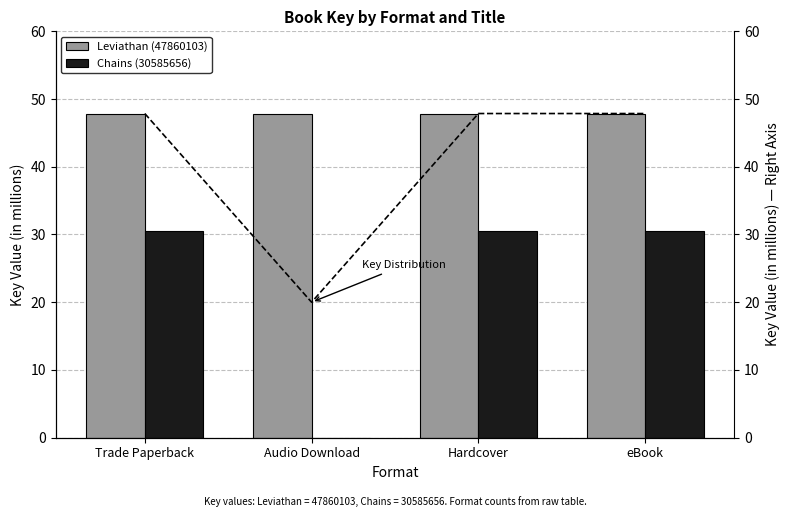

Which series has the widest spread of values?

Chains (30585656)